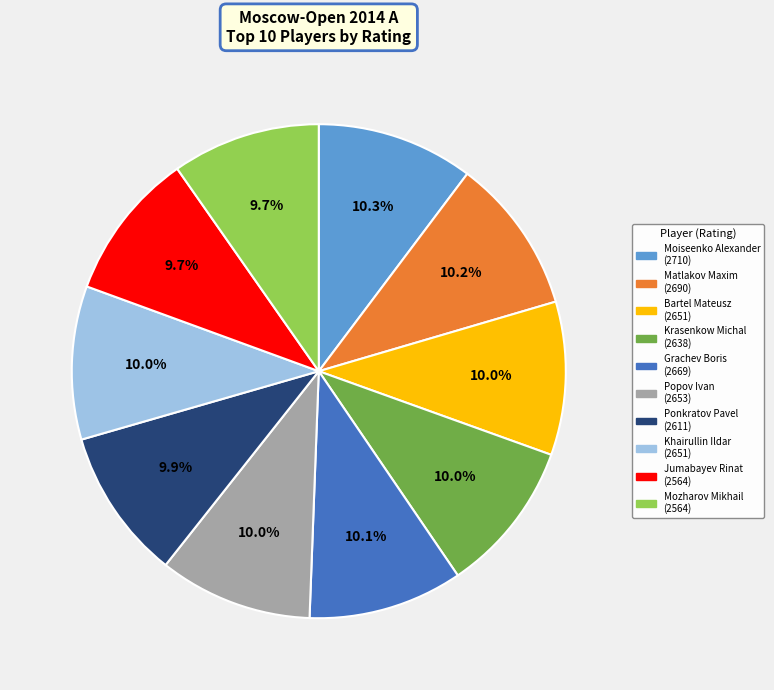

Count the number of slices in the pie.

10